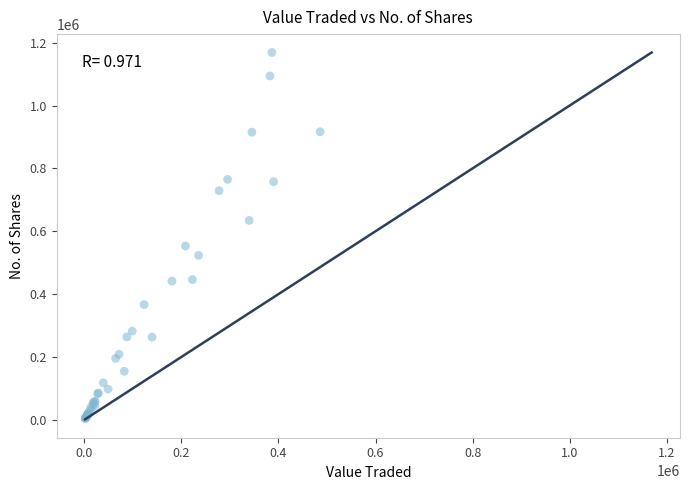

What Y value in the scatter plot is closest to 586142?

552999